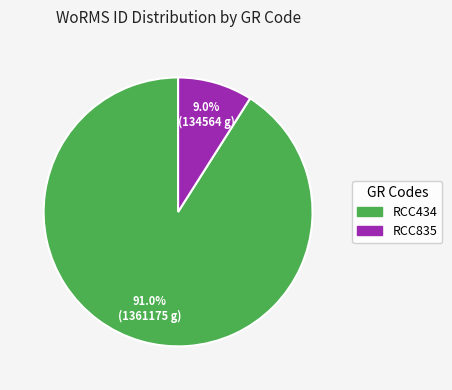

Is RCC434 the majority of the pie?

Yes